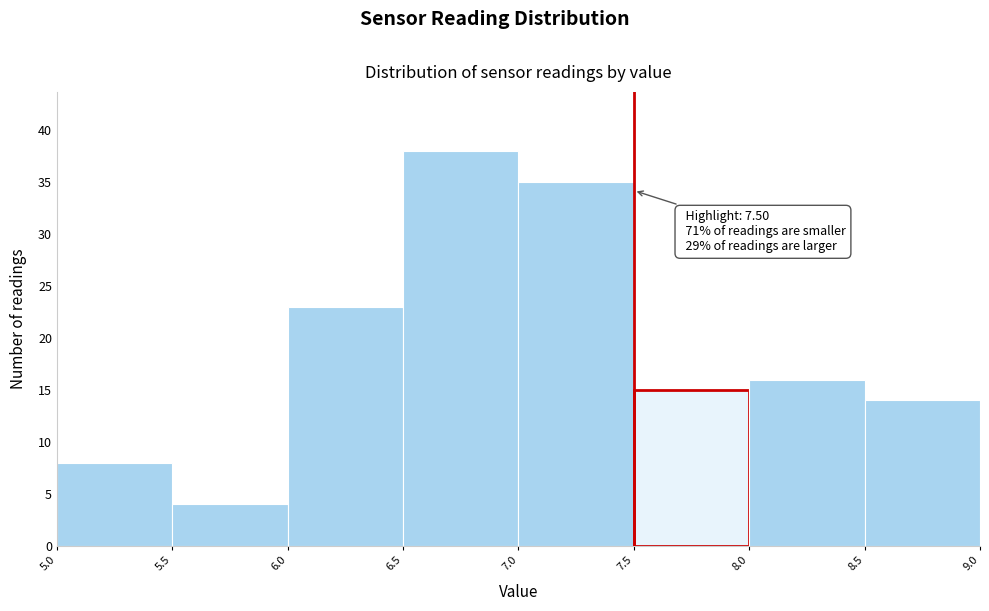

Which range on the x-axis has the tallest bar?

6.5 to 7.0